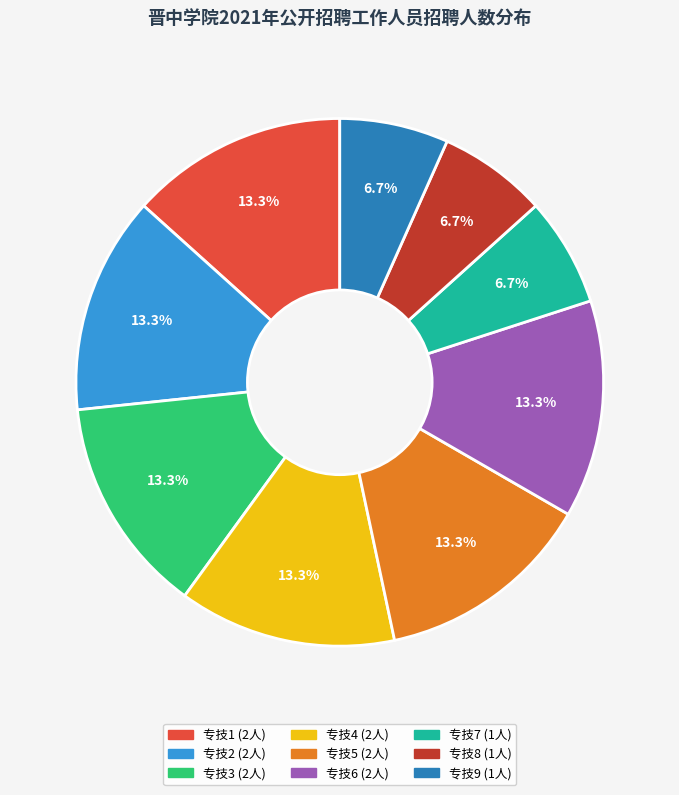

Which has a higher value, 专技2 or 专技8?

专技2